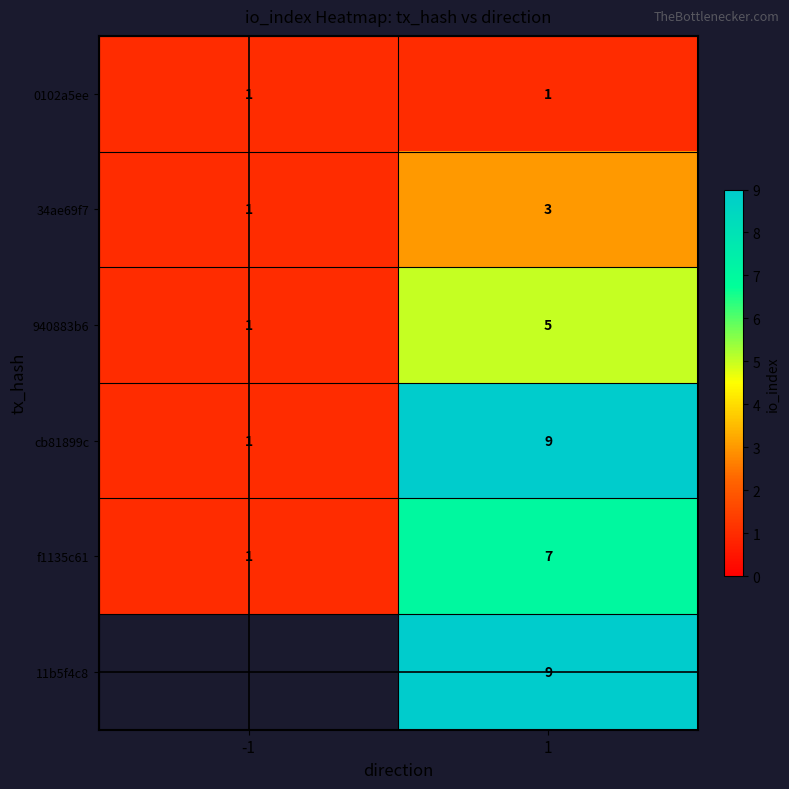

The value of 0102a5ee at -1 is 1. True or false?

True